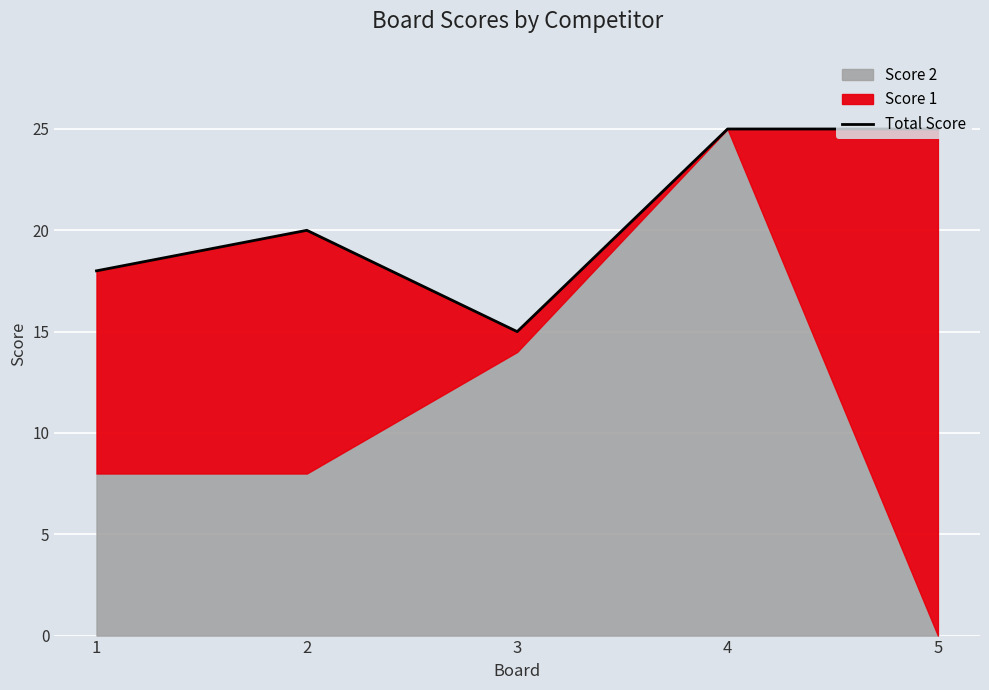

What is the change in value from 2 to 5?

+5